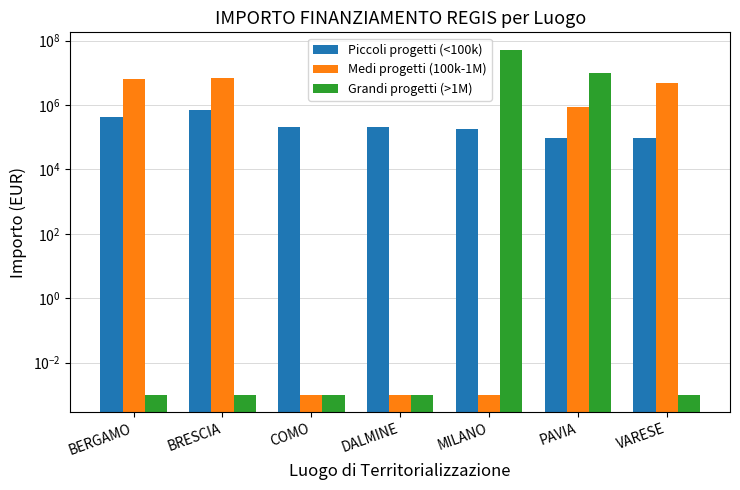

What is the difference between the highest and lowest values at BERGAMO?

6664665.0